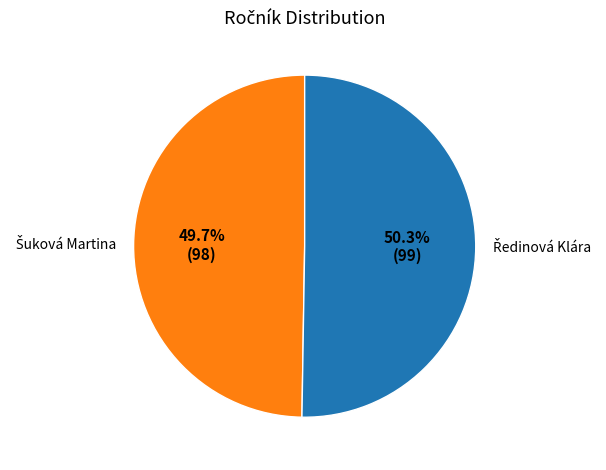

Is there a majority slice in this chart?

Yes